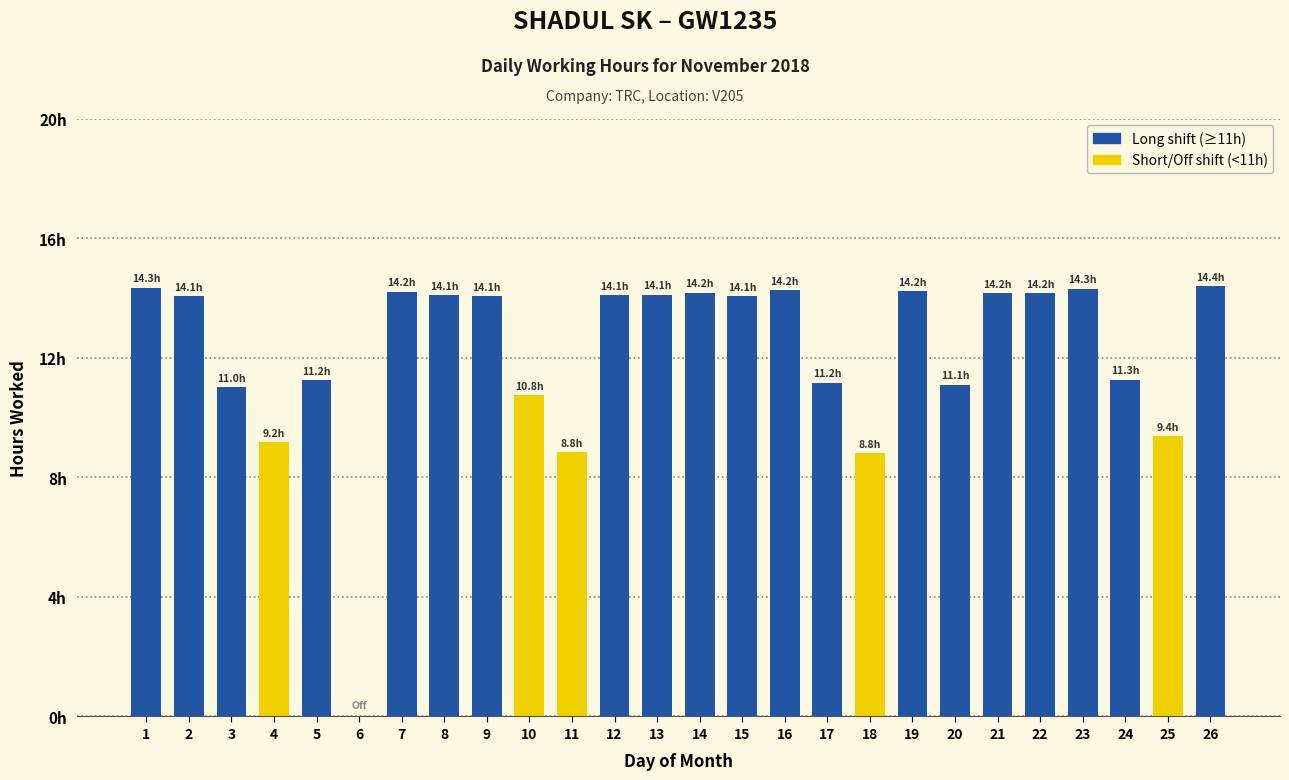

True or false: the data shows 15.8 at 5.

False